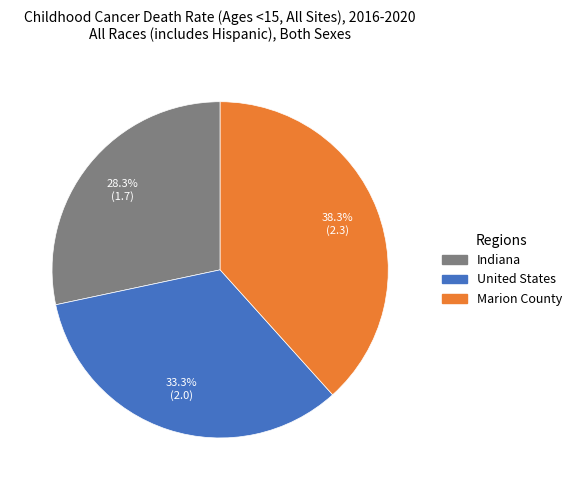

Between Marion County and Indiana, which is larger?

Marion County